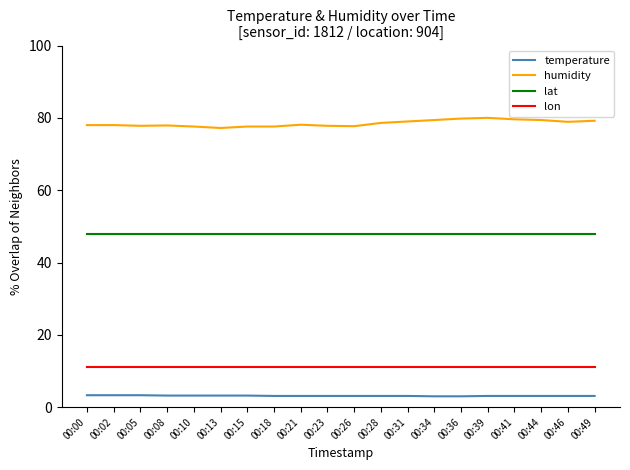

True or false: lat and lon cross at least once.

False